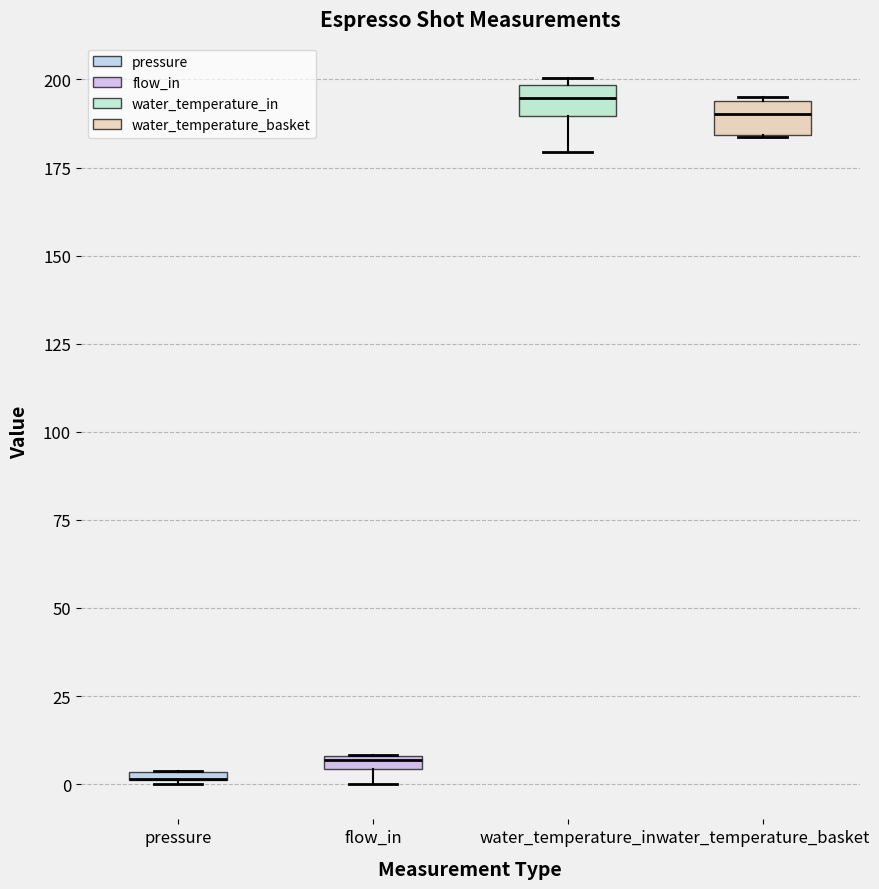

Where is the lower edge of the box for water_temperature_in on the y-axis? The values are not printed on the chart, so give them approximately, as read against the axis.

190